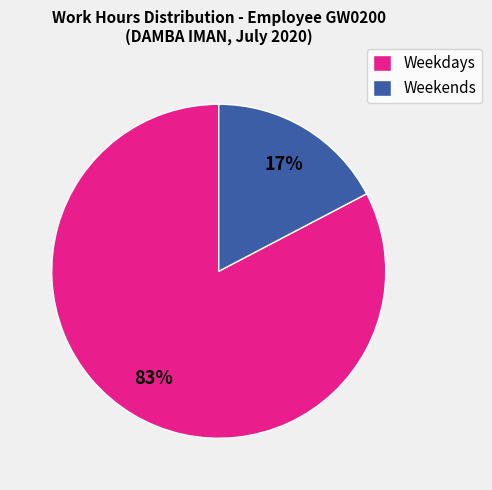

Does Weekends account for over 50% of the chart?

No